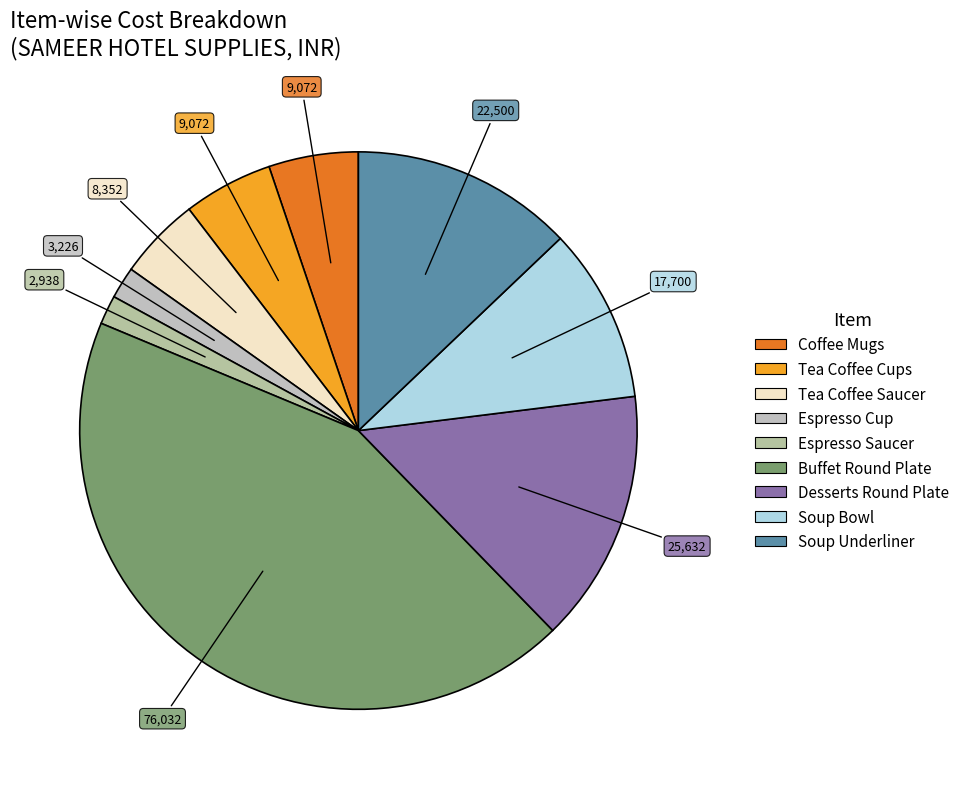

How many slices are in this pie chart?

9